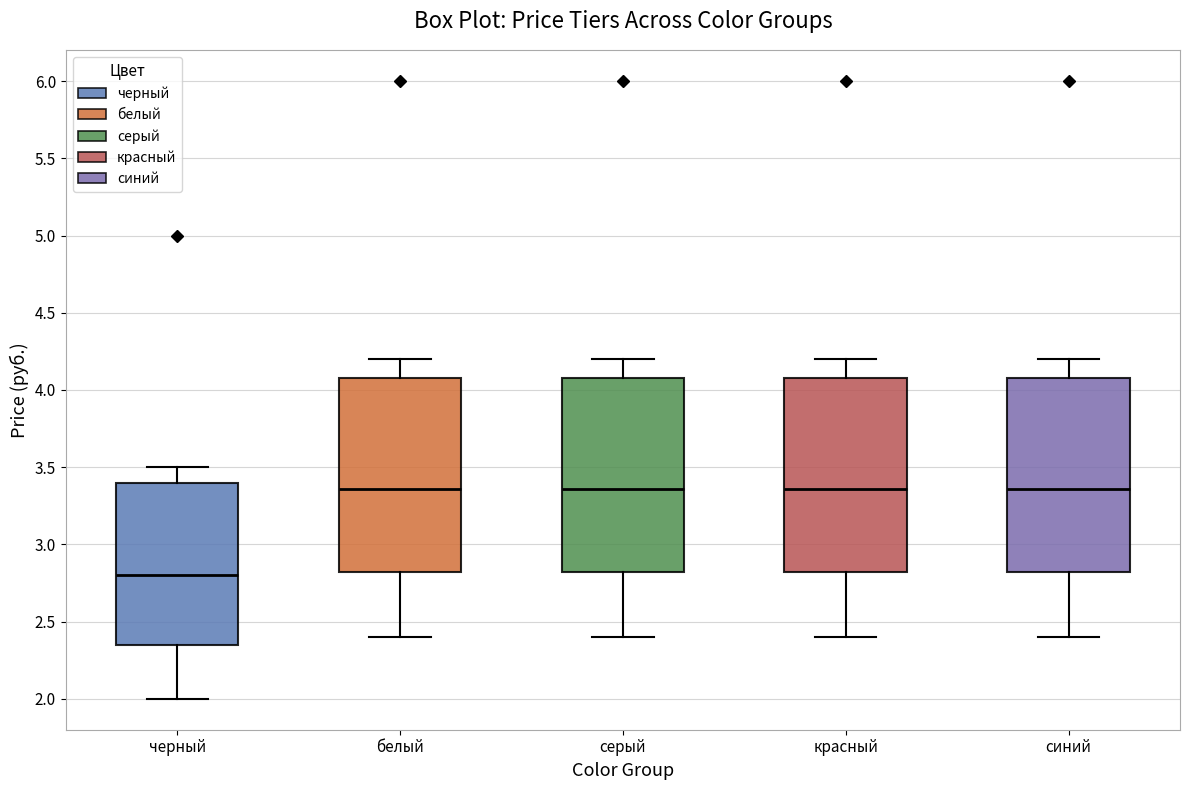

Where does the upper whisker of the box for серый end on the y-axis? The values are not printed on the chart, so give them approximately, as read against the axis.

4.20